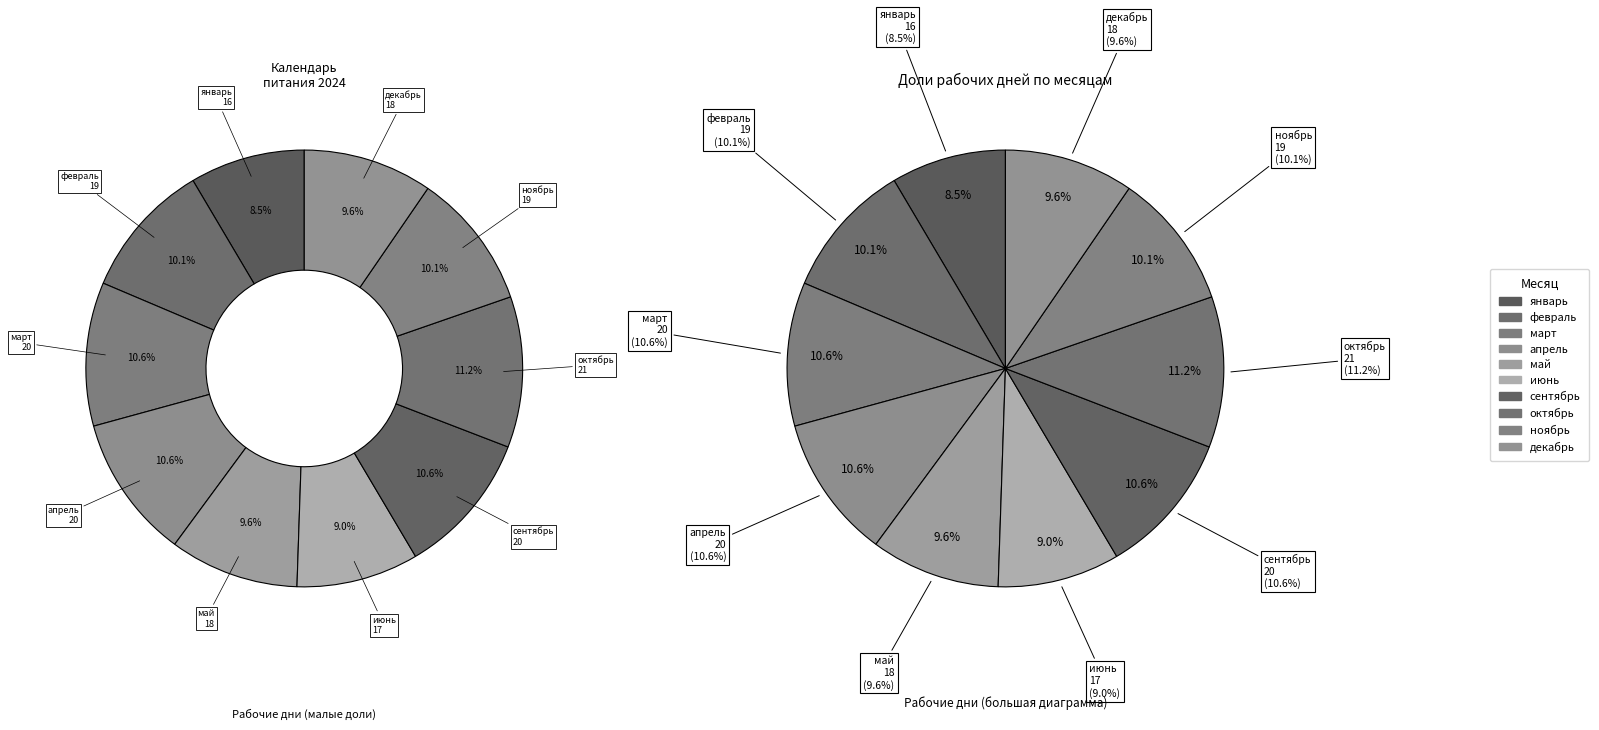

How many slices are in this pie chart?

10